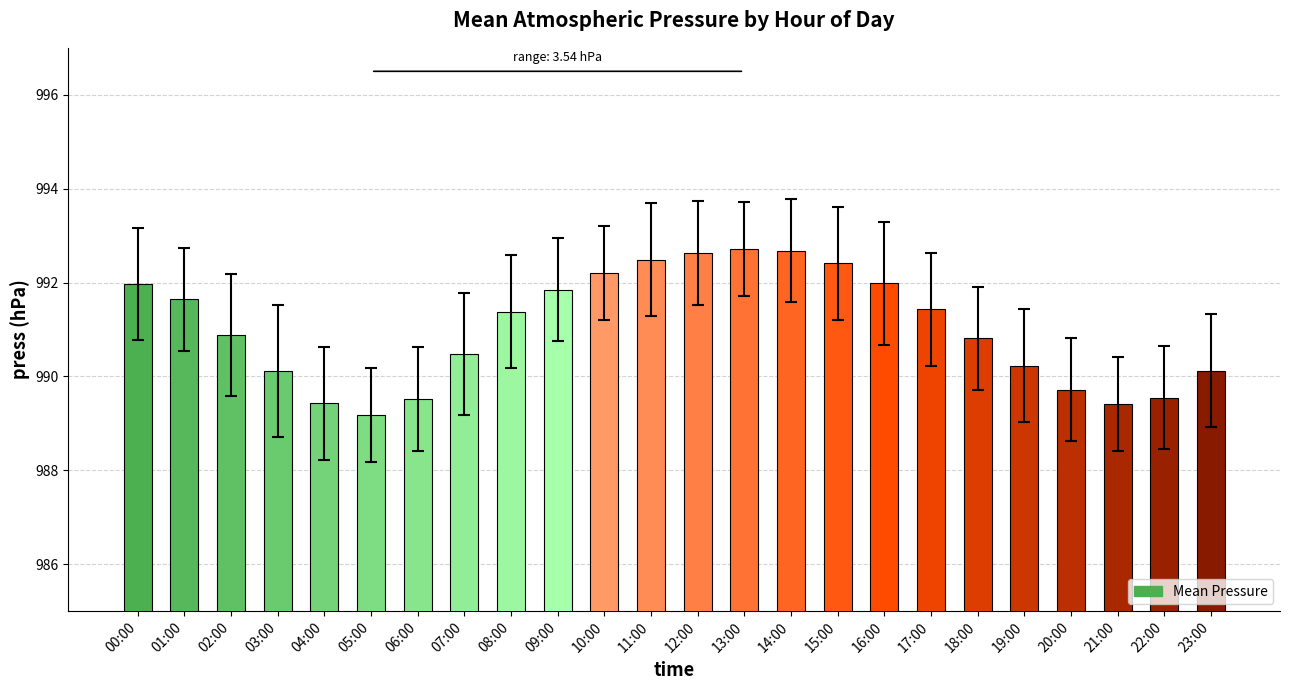

What is the average value?

991.0